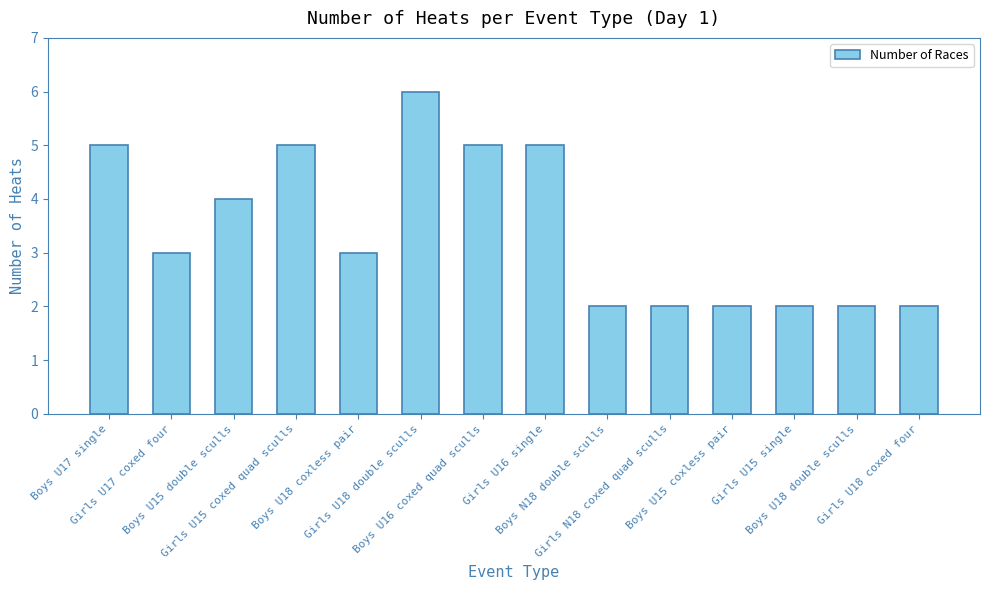

Reading right to left, list all the values displayed in this chart.

Girls U18 coxed four=2	Boys U18 double sculls=2	Girls U15 single=2	Boys U15 coxless pair=2	Girls N18 coxed quad sculls=2	Boys N18 double sculls=2	Girls U16 single=5	Boys U16 coxed quad sculls=5	Girls U18 double sculls=6	Boys U18 coxless pair=3	Girls U15 coxed quad sculls=5	Boys U15 double sculls=4	Girls U17 coxed four=3	Boys U17 single=5